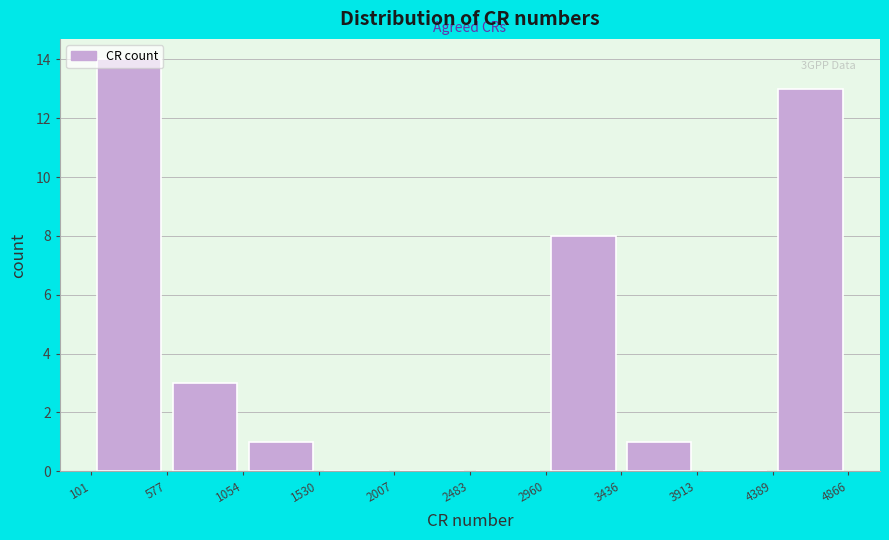

Which range on the x-axis has the tallest bar?

101 to 577